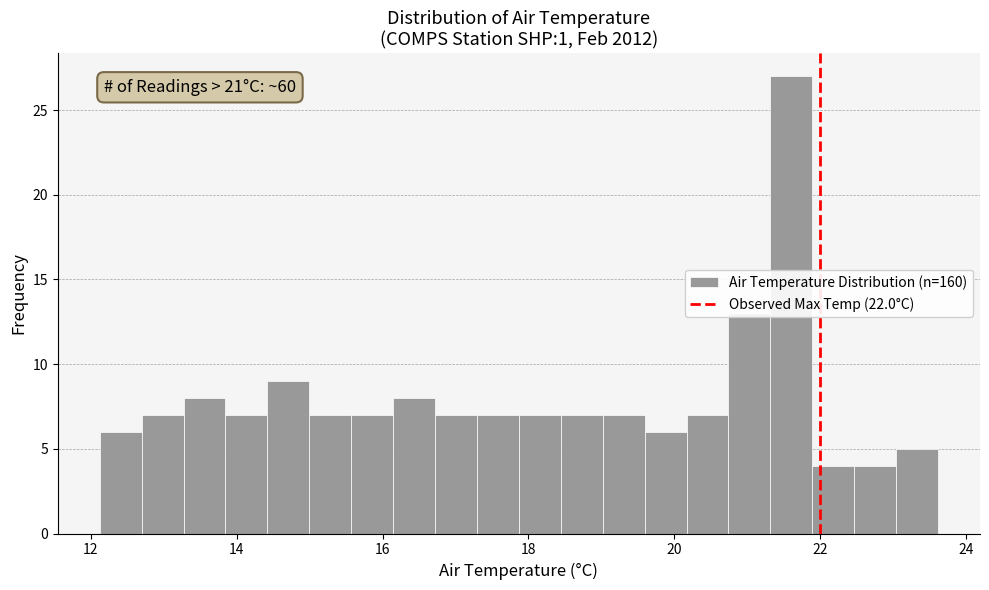

Around what value on the x-axis is the tallest bar? Give the approximate position of its centre, as read against the axis.

21.6